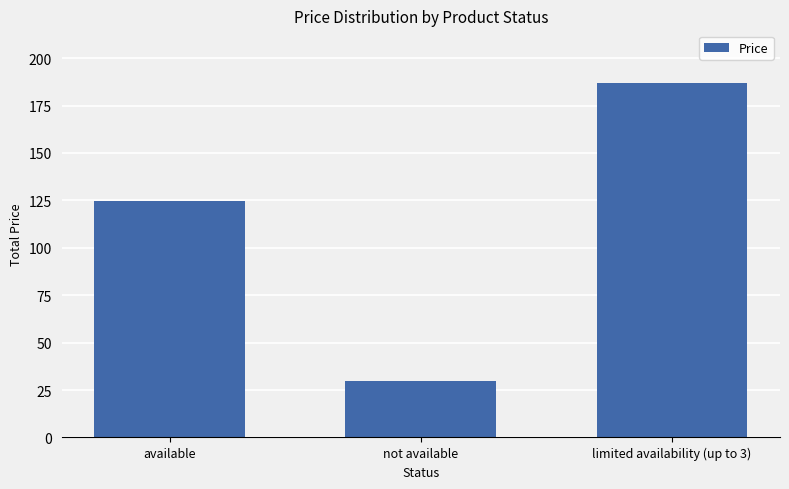

What is the change in value from available to not available?

-94.8